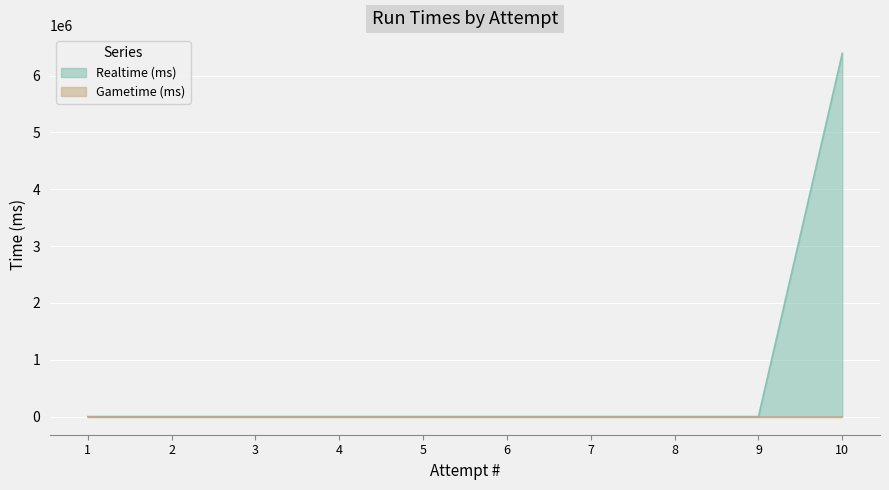

Reading left to right, what are all the values shown in this chart?

1=0	2=0	3=0	4=0	5=0	6=0	7=0	8=0	9=0	10=6392435